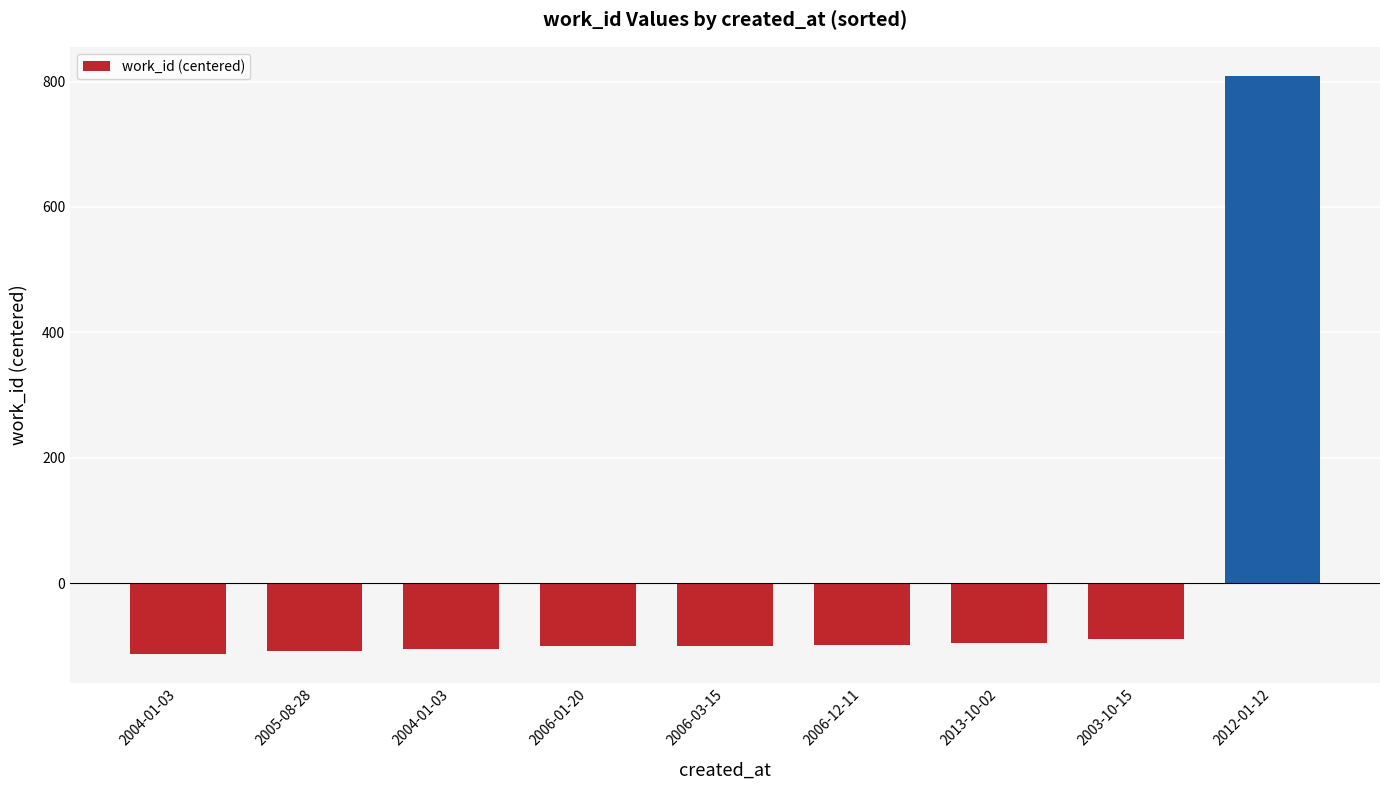

Which label corresponds to the smallest value in the chart?

2004-01-03